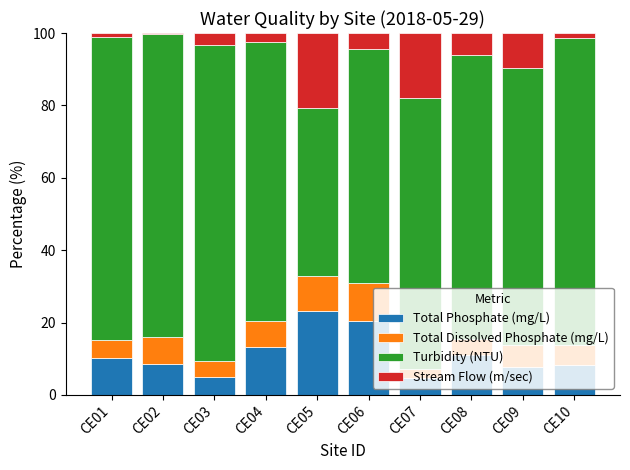

What is the difference between the maximum and minimum values in the Total Phosphate (mg/L) series?

18.5